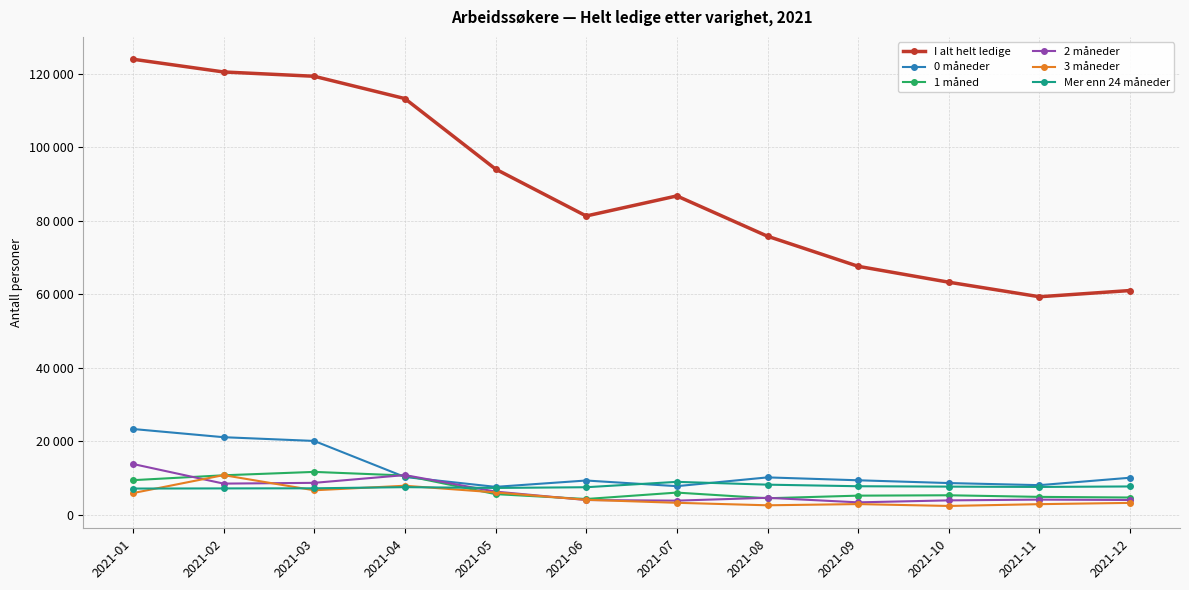

What are all the series names shown in the legend?

I alt helt ledige, 0 måneder, 1 måned, 2 måneder, 3 måneder, Mer enn 24 måneder